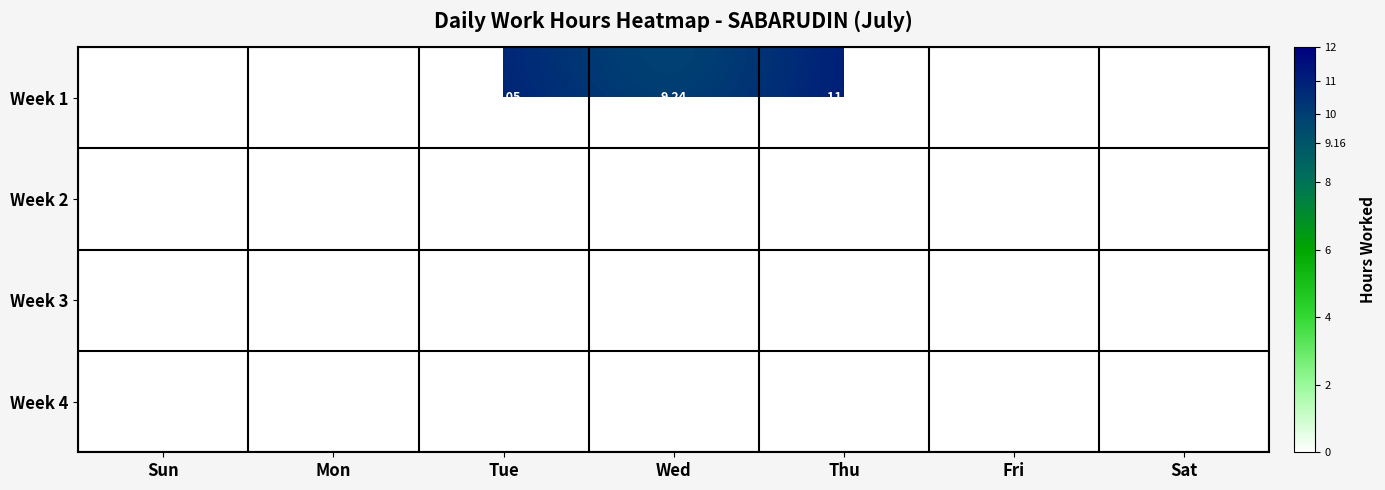

How many values in Week 3 are above zero?

3